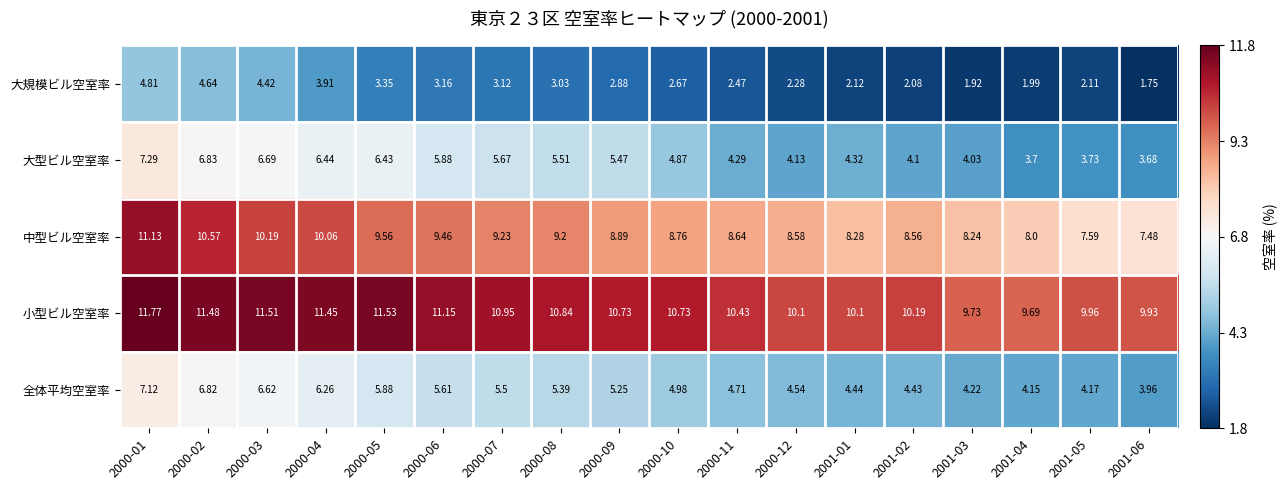

Between 2000-07 and 2000-09, which series saw the biggest shift?

中型ビル空室率